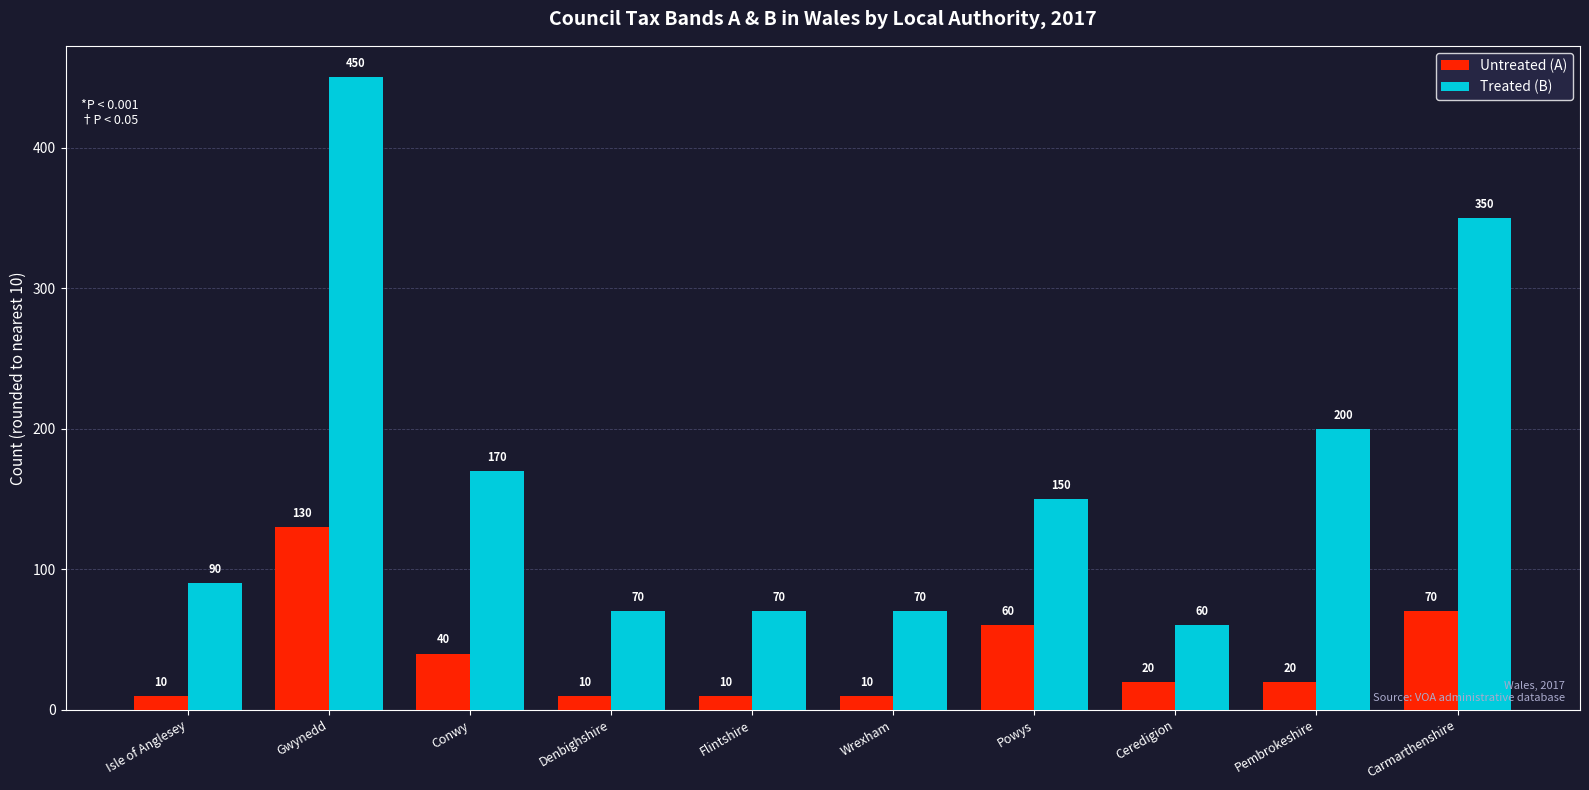

What is the total value across all series at Carmarthenshire?

420